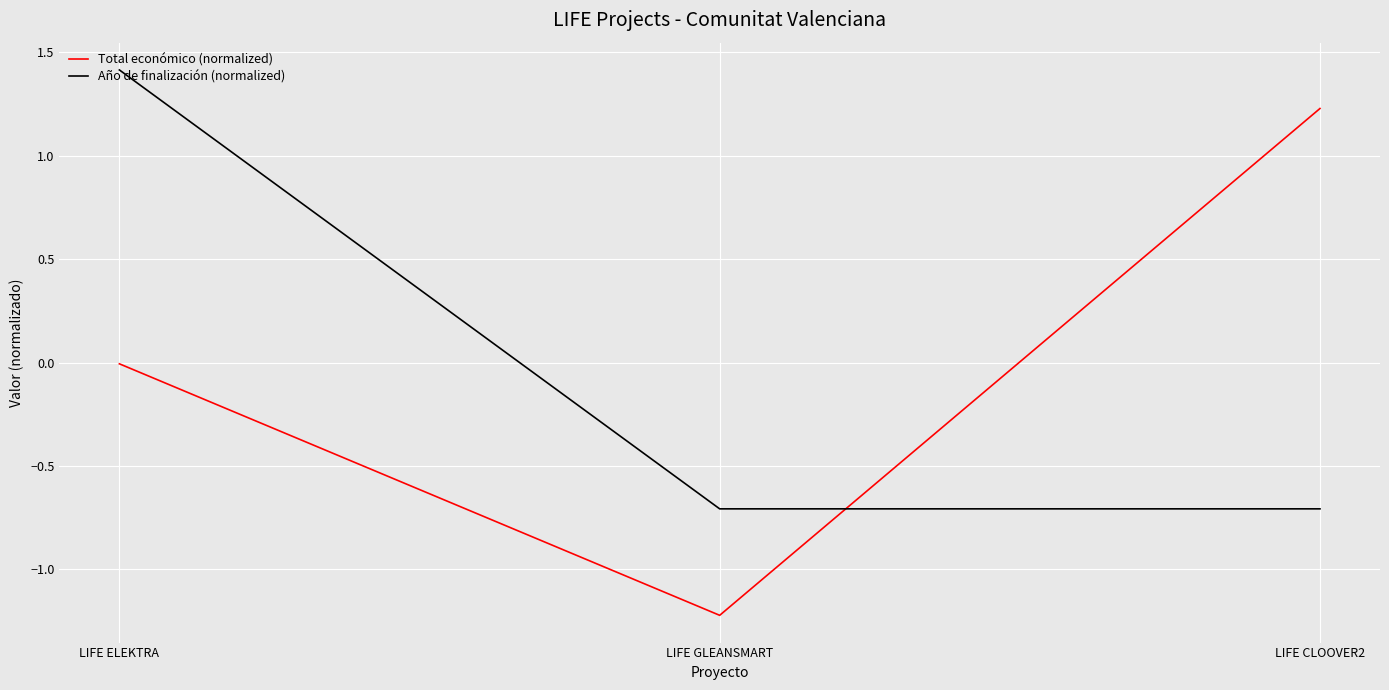

What value does the Año de finalización (normalized) series have at LIFE CLOOVER2?

-0.7